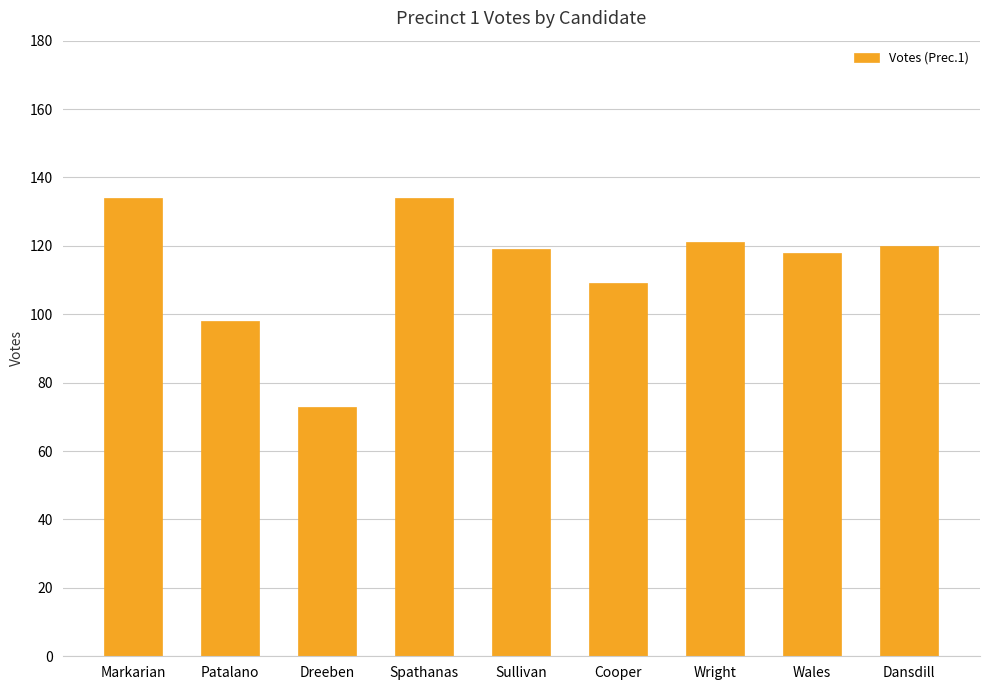

What value does the data have at Markarian?

134